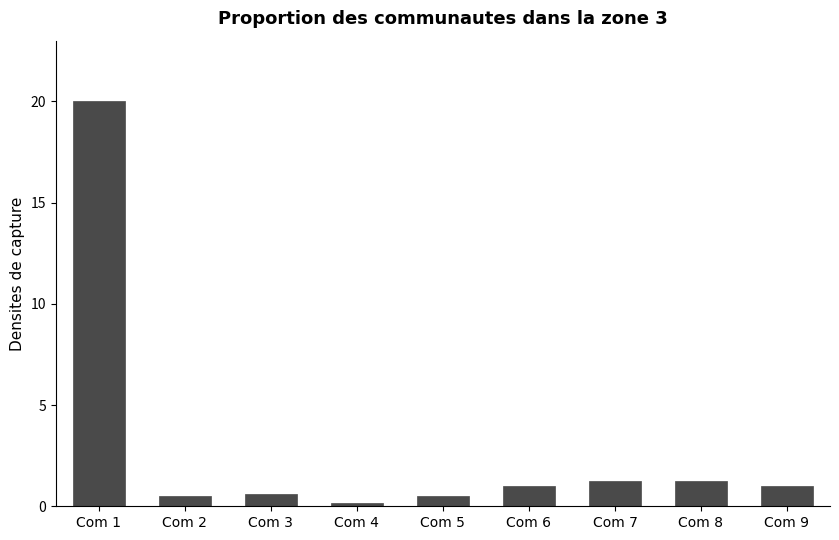

Between Com 2 and Com 6, which is larger?

Com 6